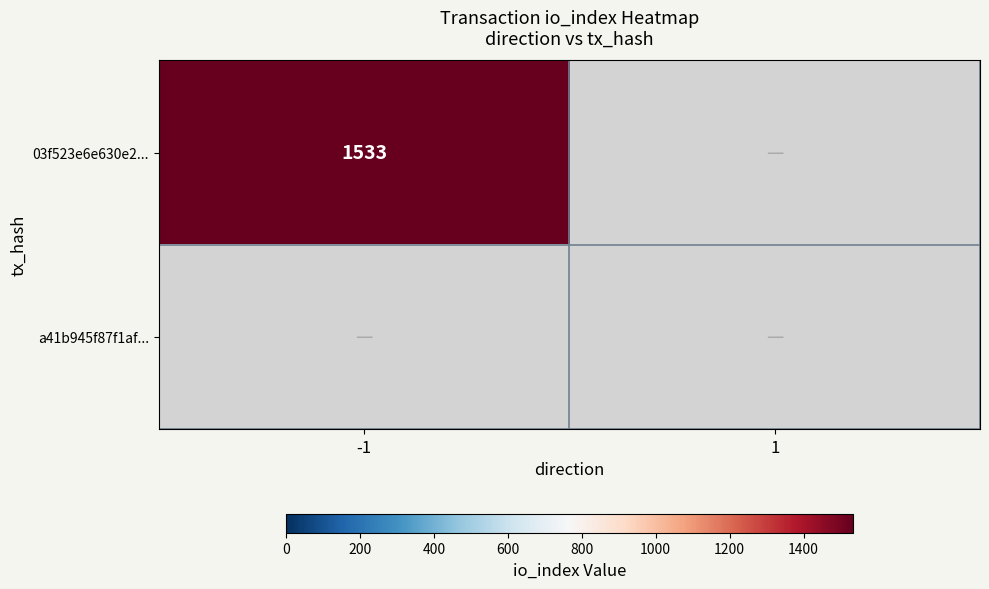

The 03f523e6e630e2... series shows 2277 at -1. True or false?

False